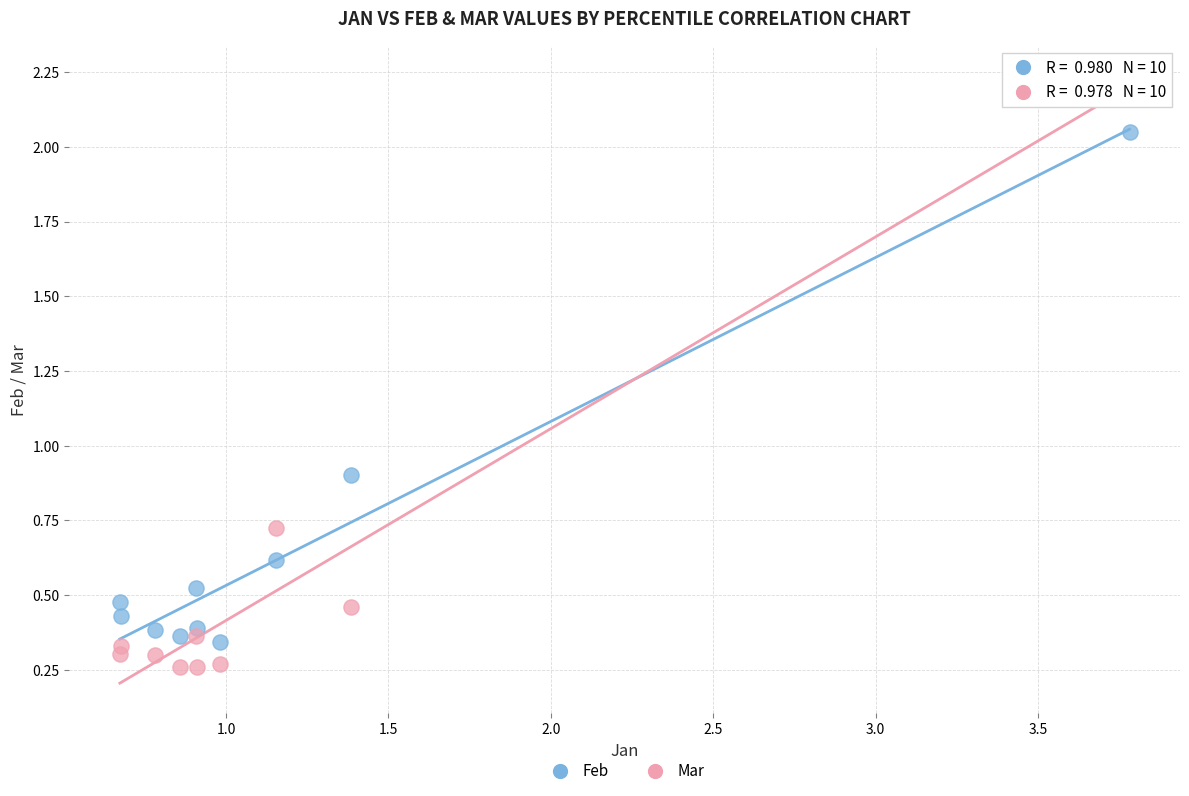

What is the X range (max minus min) for the scatter plot?

3.1